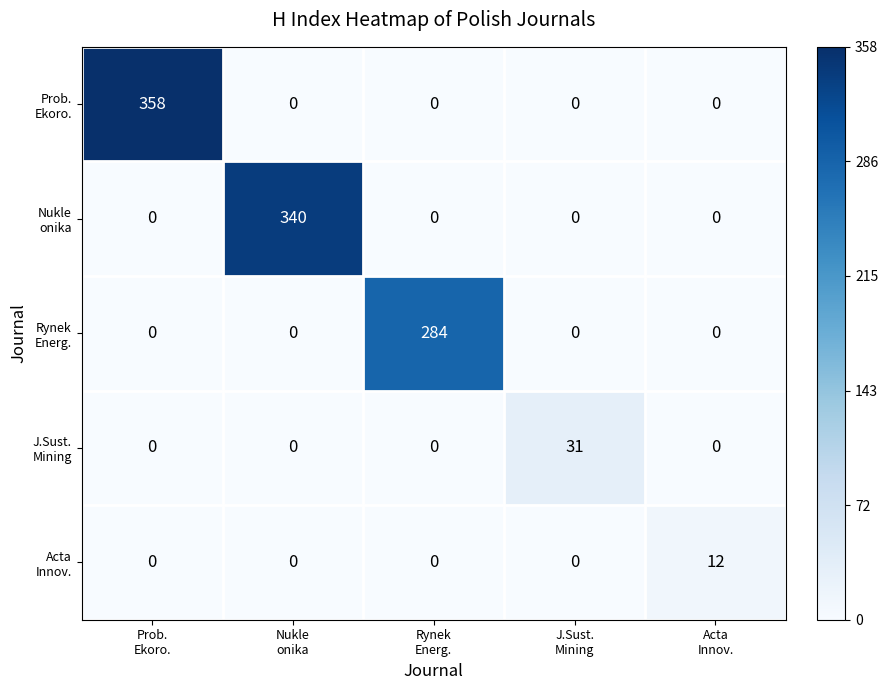

Count the number of categories in the chart.

5